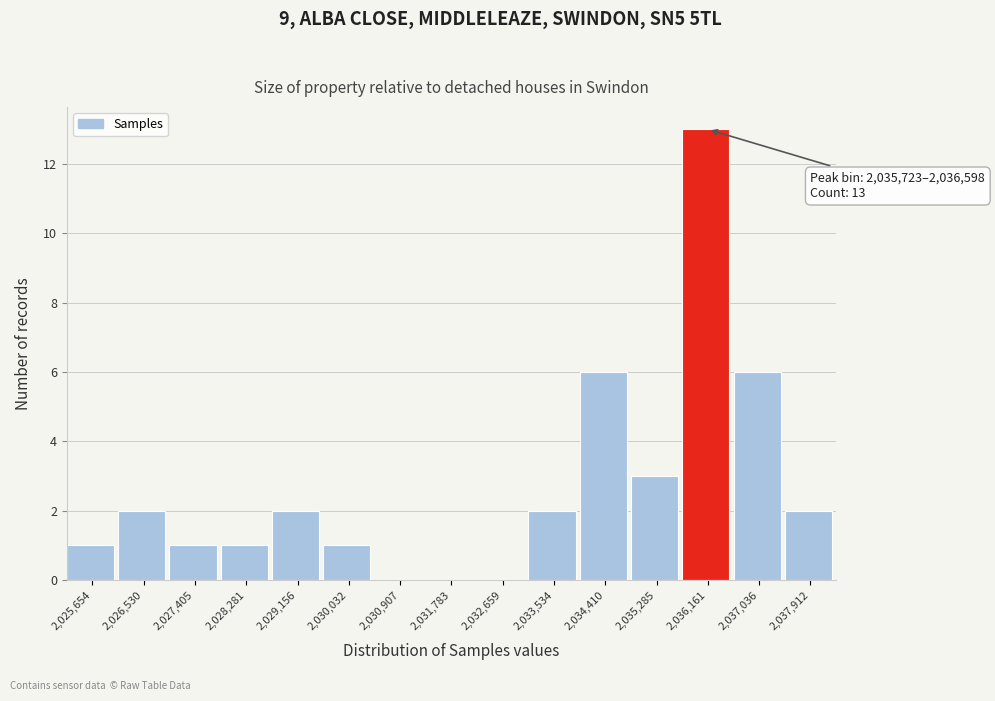

Over which range of the x-axis is the bar tallest?

2035700 to 2036600